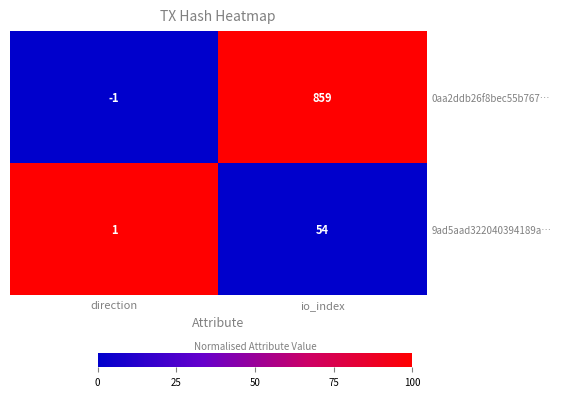

What is the maximum value shown in the chart?

859